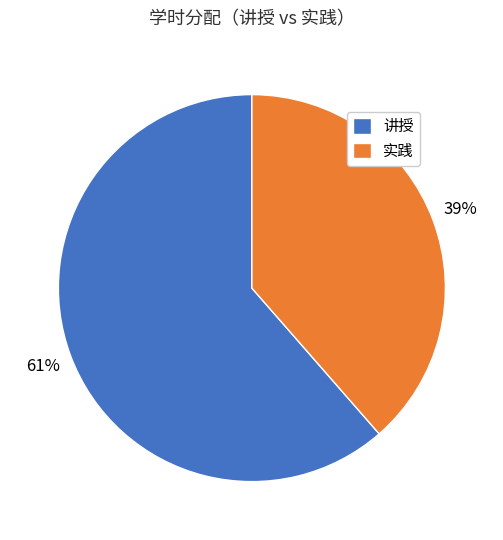

Rank the categories by value from highest to lowest.

讲授, 实践